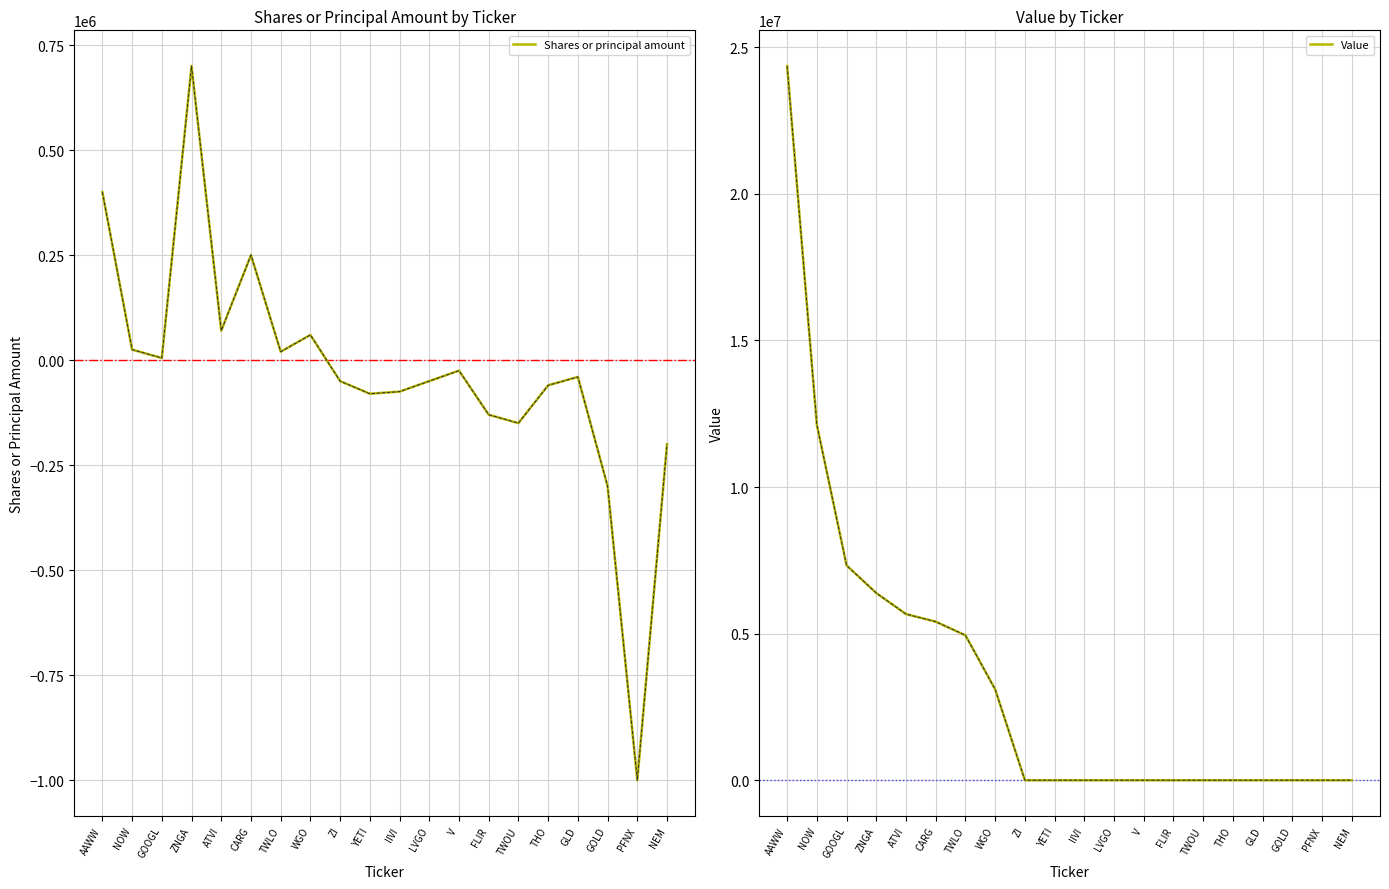

True or false: Shares or principal amount and Value intersect in this chart.

False